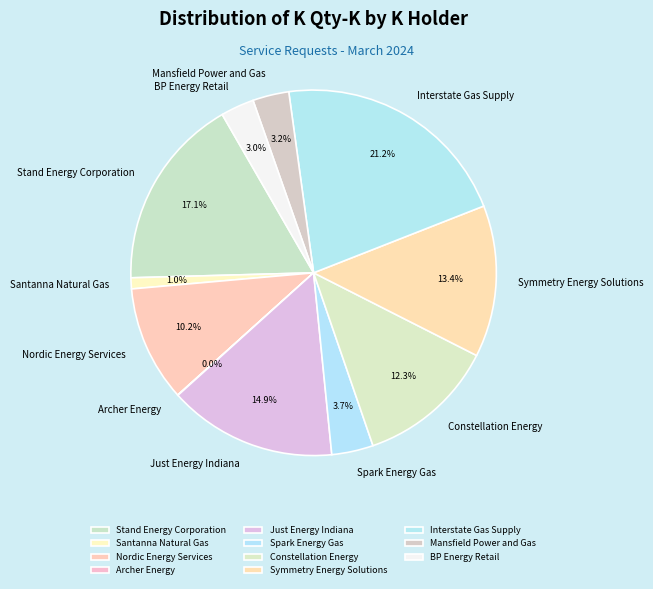

Combined, do Santanna Natural Gas and Just Energy Indiana account for over 50%?

No